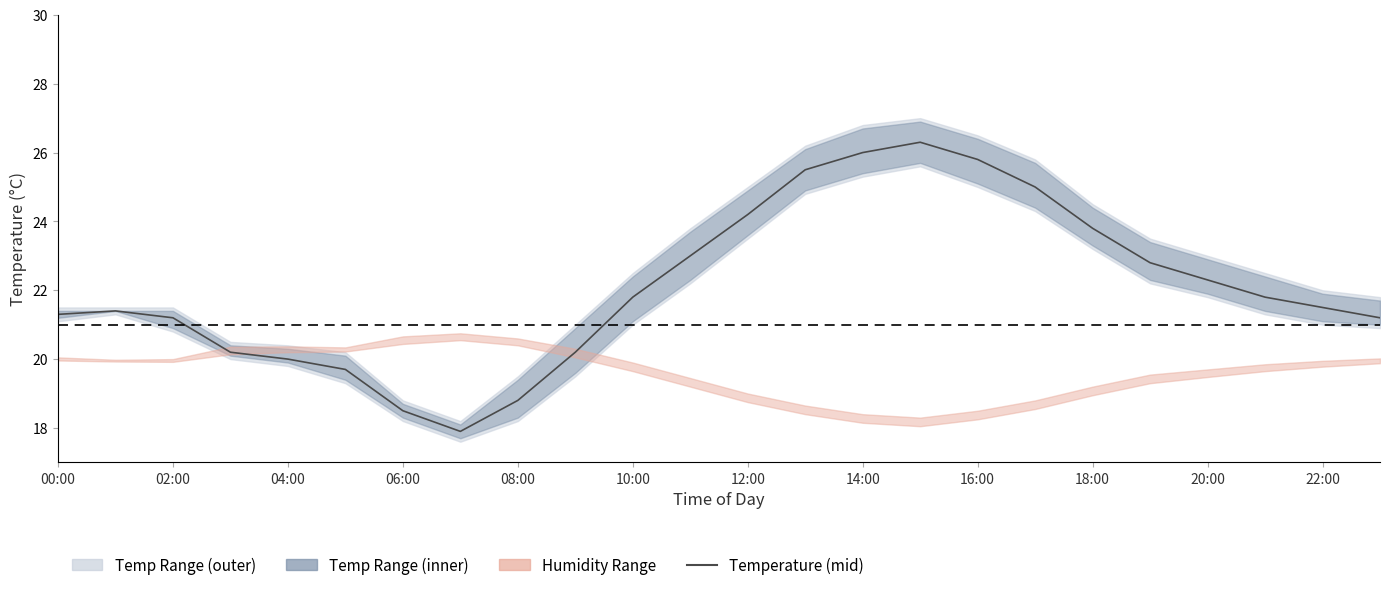

At which label does the data first exceed 21?

00:00